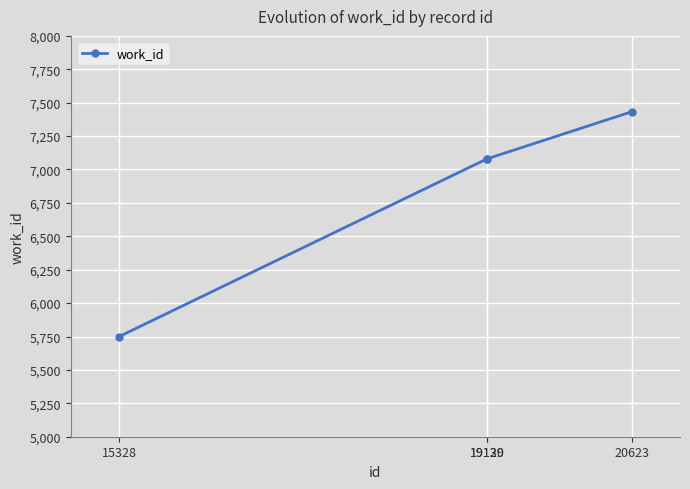

Reading right to left, extract all data points from this chart.

7432	7080	7080	5750